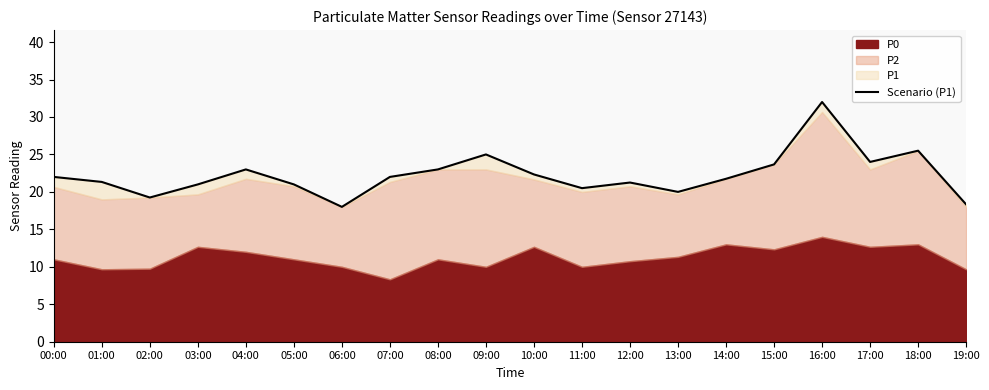

Which category has the lowest value across all series?

06:00